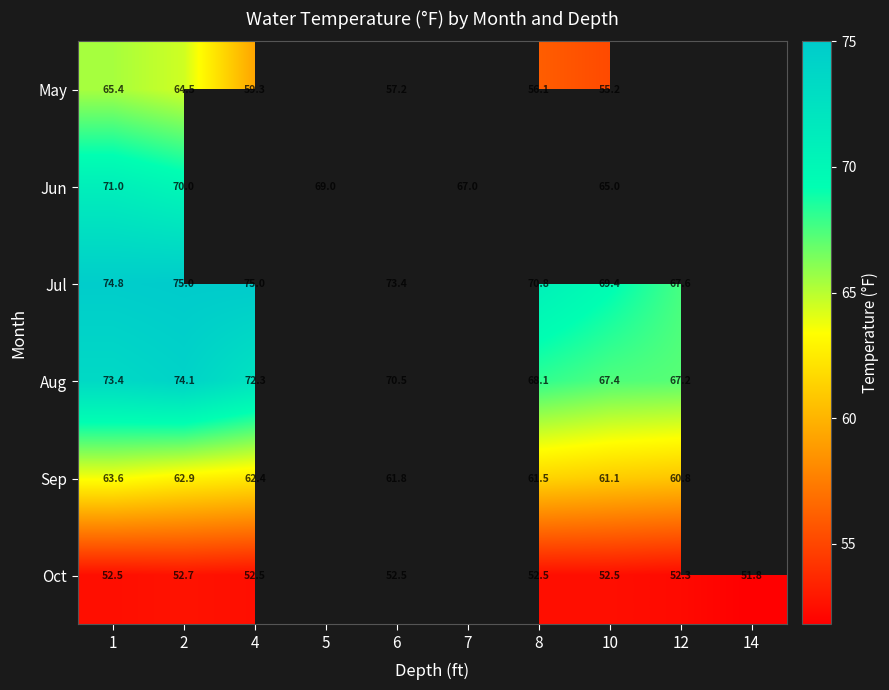

Which series changed the most between 1 and 10?

May